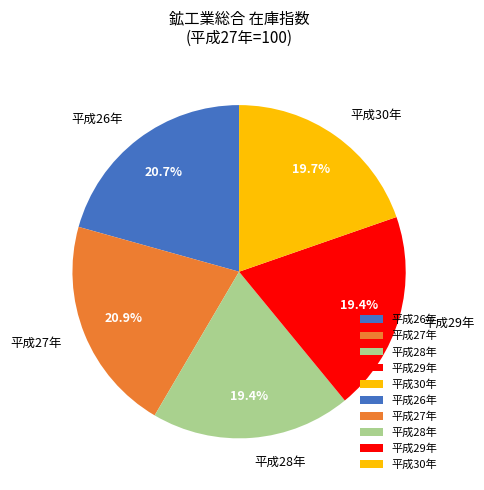

Is 平成27年 the majority of the pie?

No